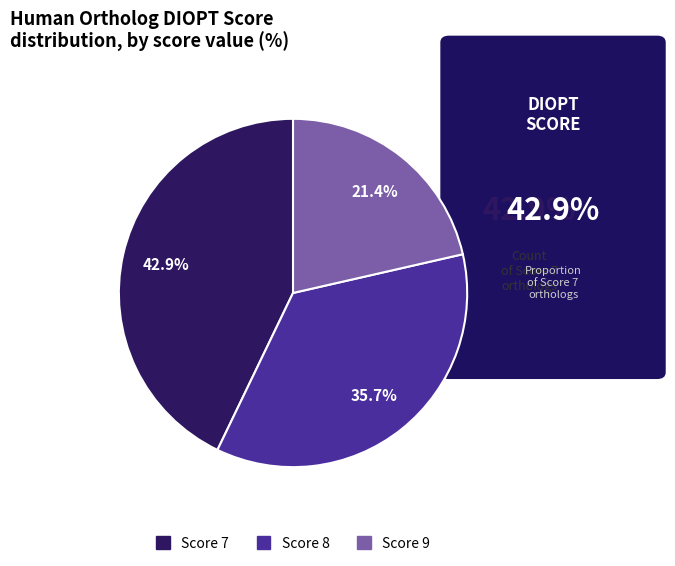

Is there a majority slice in this chart?

No